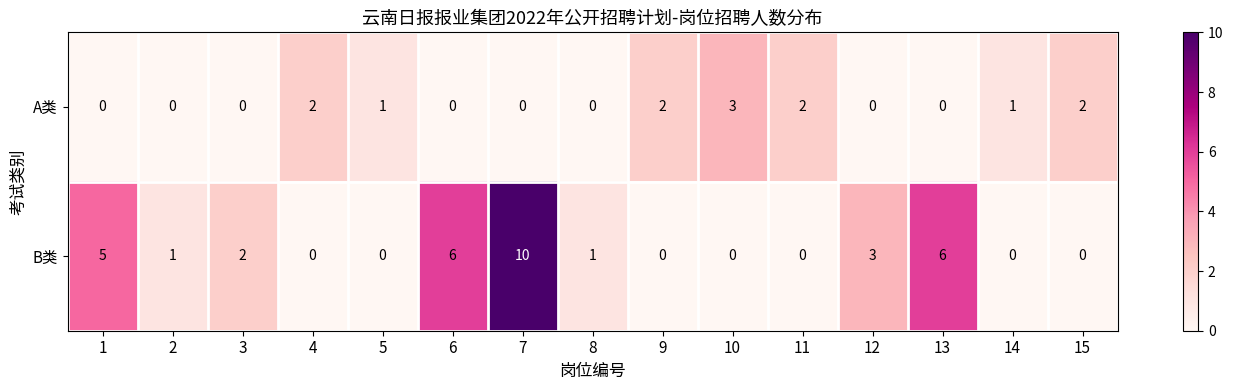

How many data points in A类 are above 0?

7